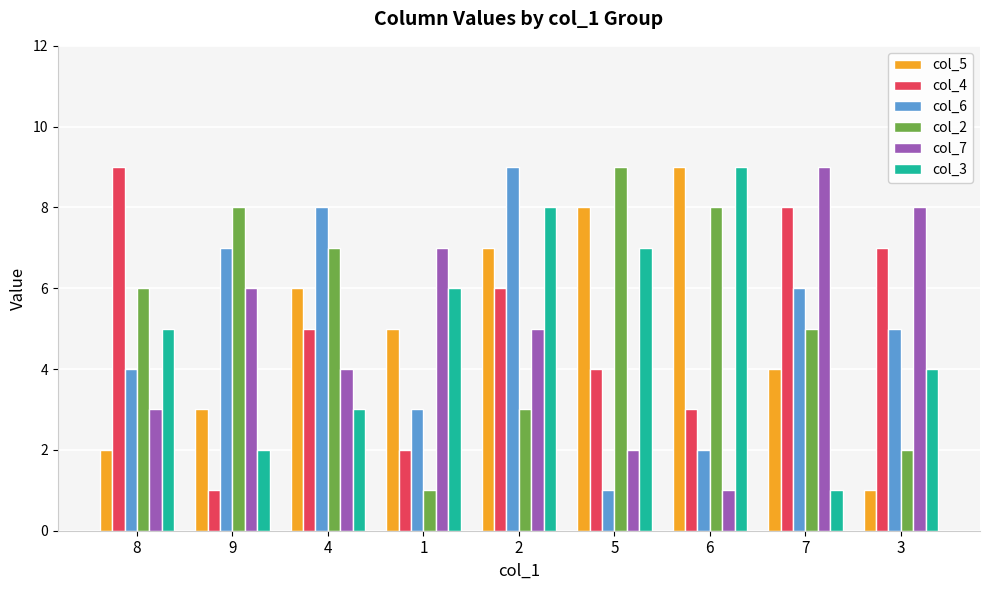

True or false: col_3 has a value of 2 at 2.

False